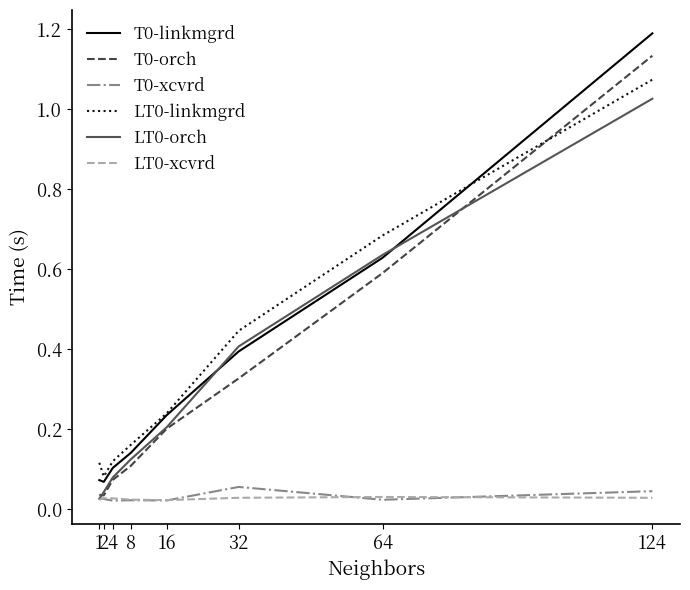

True or false: LT0-orch has more than 1 interior local peaks.

False